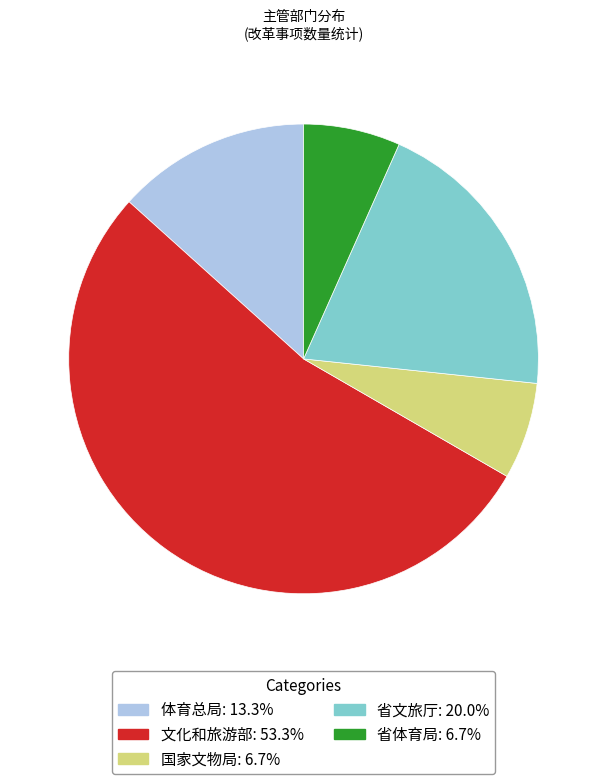

Do 省文旅厅 and 文化和旅游部 together represent more than half of the pie?

Yes